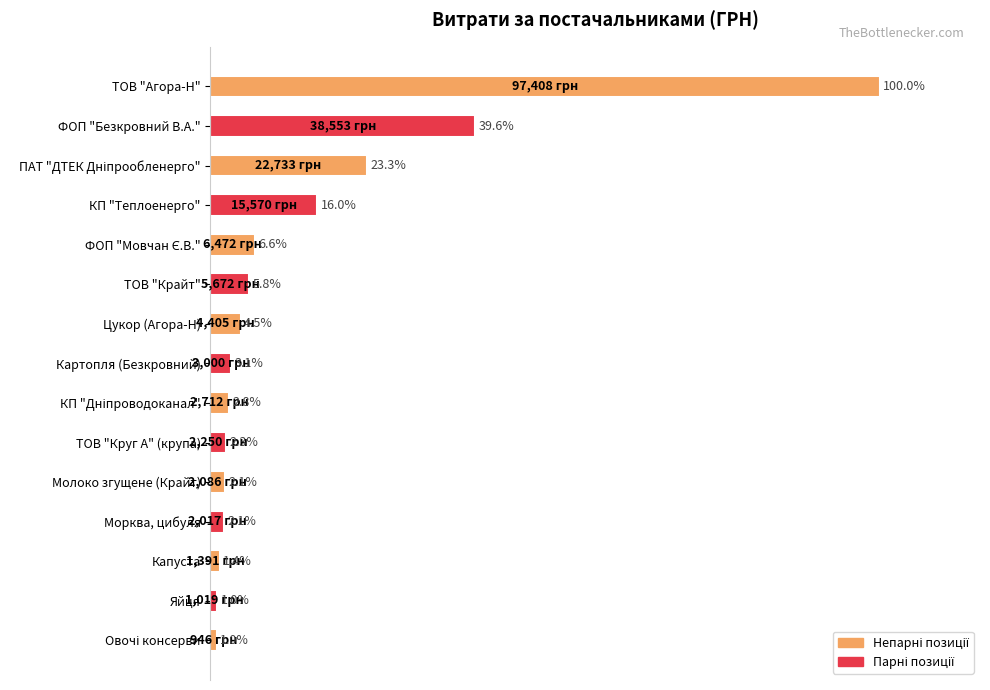

At which label is the value closest to 50?

ФОП "Безкровний В.А."